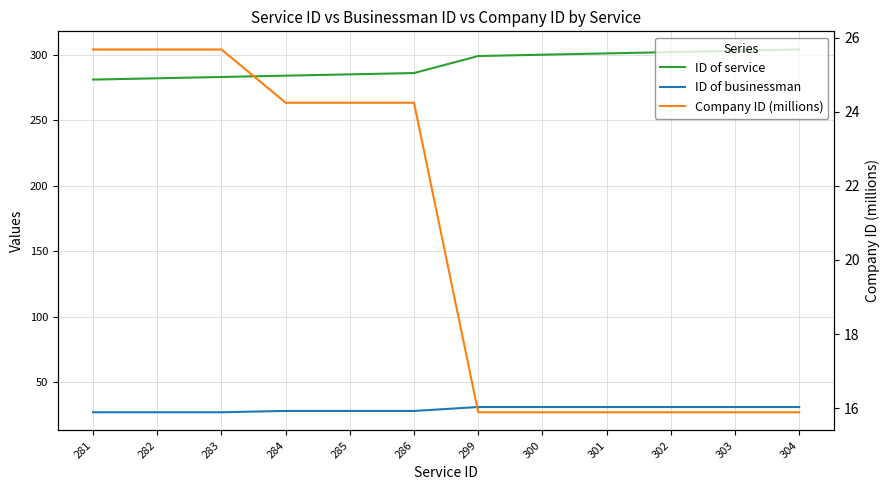

Reading left to right, list all the values displayed in this chart.

ID of service: 281=281.0	282=282.0	283=283.0	284=284.0	285=285.0	286=286.0	299=299.0	300=300.0	301=301.0	302=302.0	303=303.0	304=304.0
ID of businessman: 281=27.0	282=27.0	283=27.0	284=28.0	285=28.0	286=28.0	299=31.0	300=31.0	301=31.0	302=31.0	303=31.0	304=31.0
Company ID (millions): 281=25.7	282=25.7	283=25.7	284=24.2	285=24.2	286=24.2	299=15.9	300=15.9	301=15.9	302=15.9	303=15.9	304=15.9